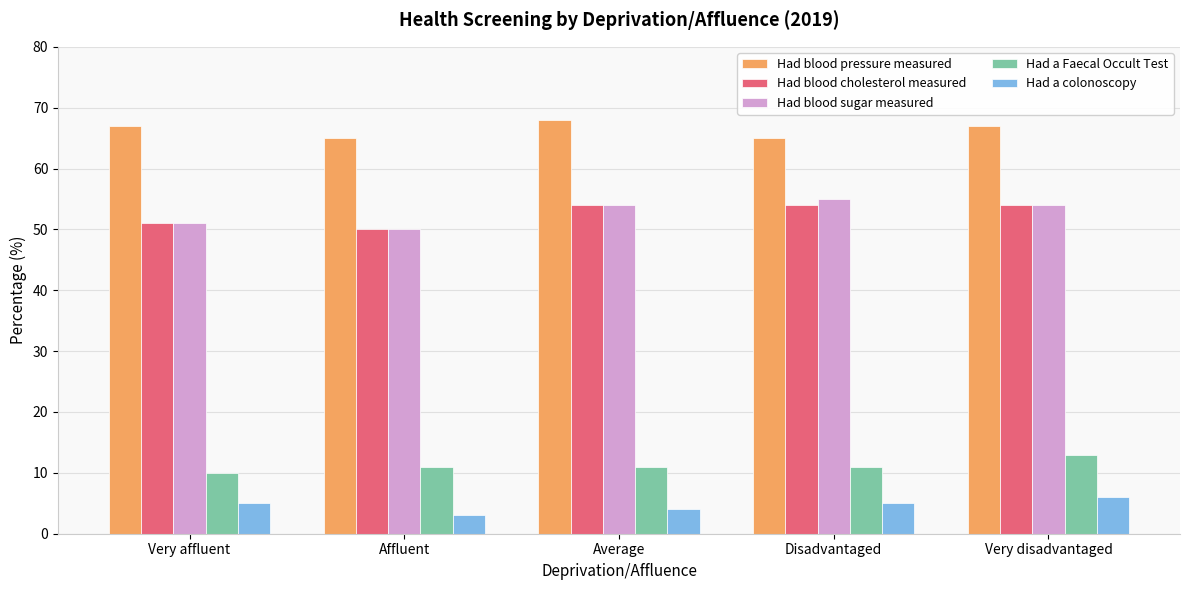

What is the smallest value displayed?

3